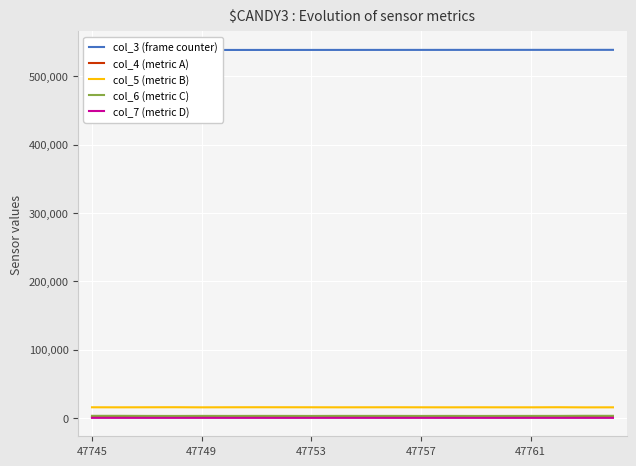

The value of col_5 (metric B) at 47745 is 15539. True or false?

True